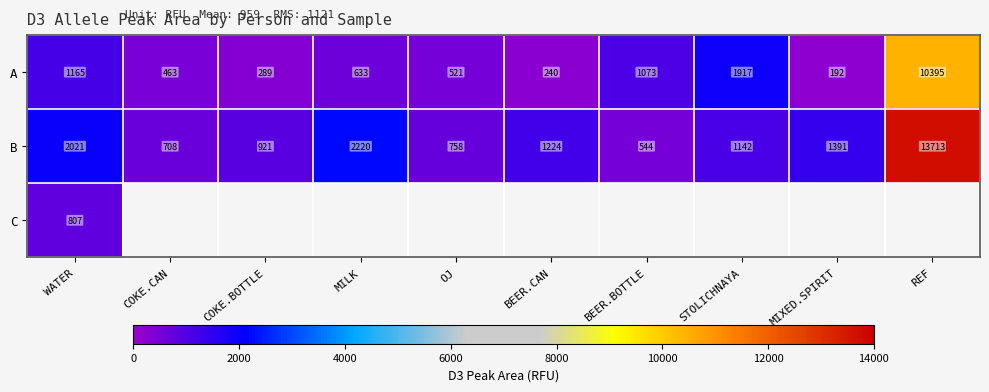

Rank the categories by A value from lowest to highest.

MIXED.SPIRIT, BEER.CAN, COKE.BOTTLE, COKE.CAN, OJ, MILK, BEER.BOTTLE, WATER, STOLICHNAYA, REF